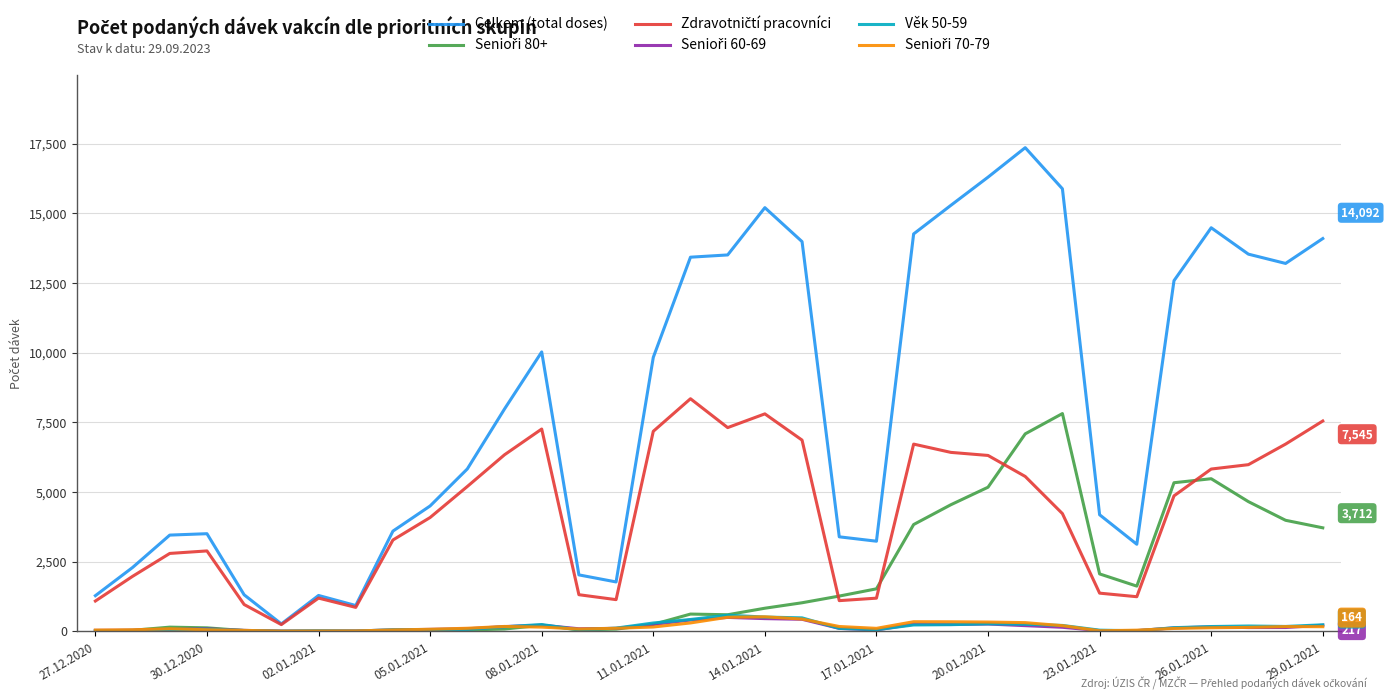

What is the highest value of the Celkem (total doses) series?

17353